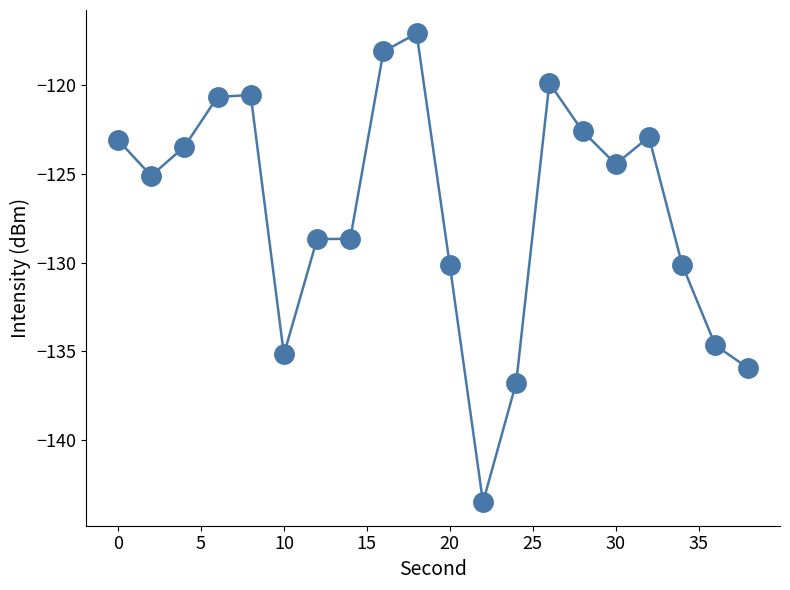

What is the greatest value displayed?

-117.1